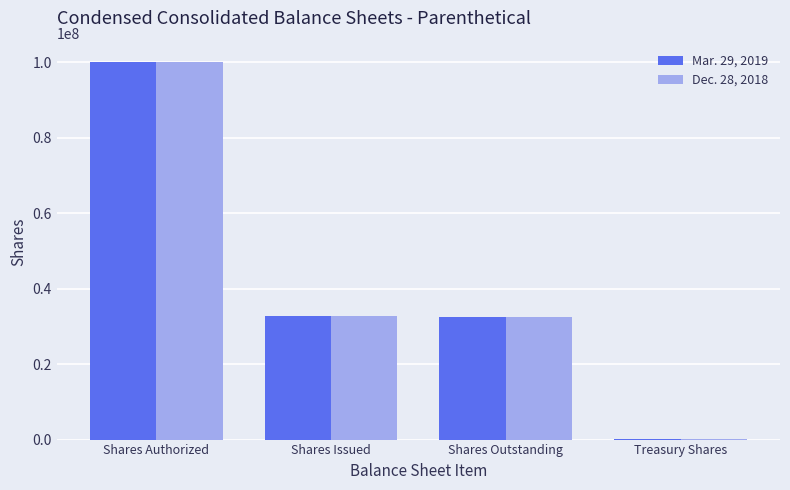

What is the sum of all Dec. 28, 2018 values?

165248988